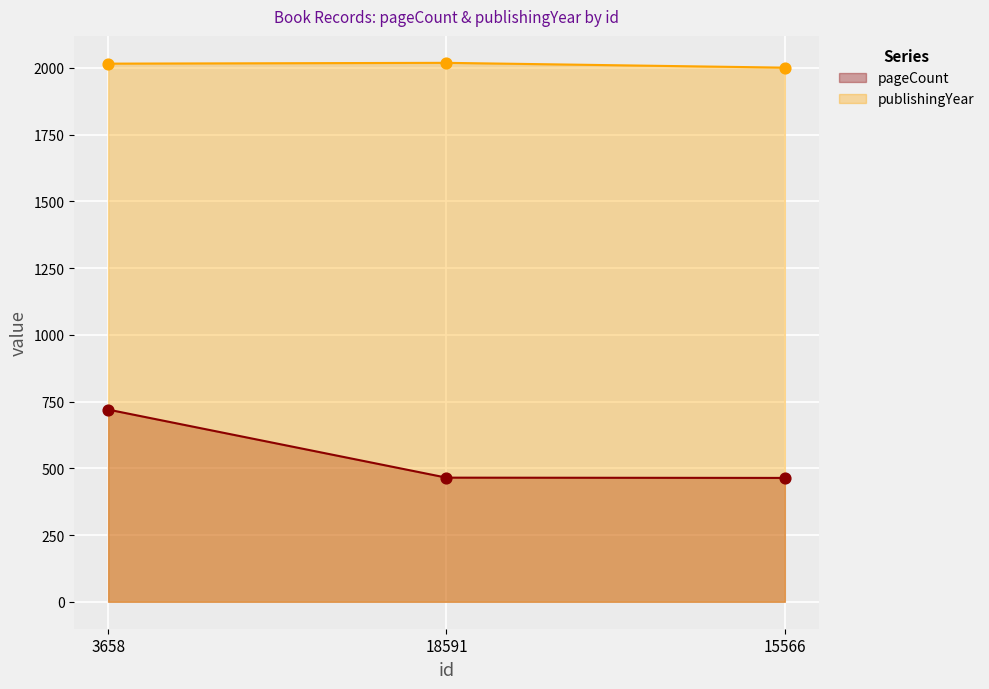

Which series has the largest total across all categories?

publishingYear